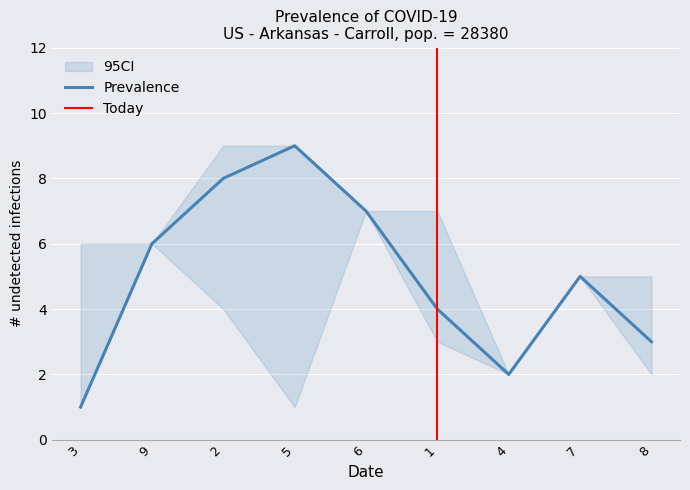

List the labels in order of Prevalence value, largest first.

5, 2, 6, 9, 7, 1, 8, 4, 3